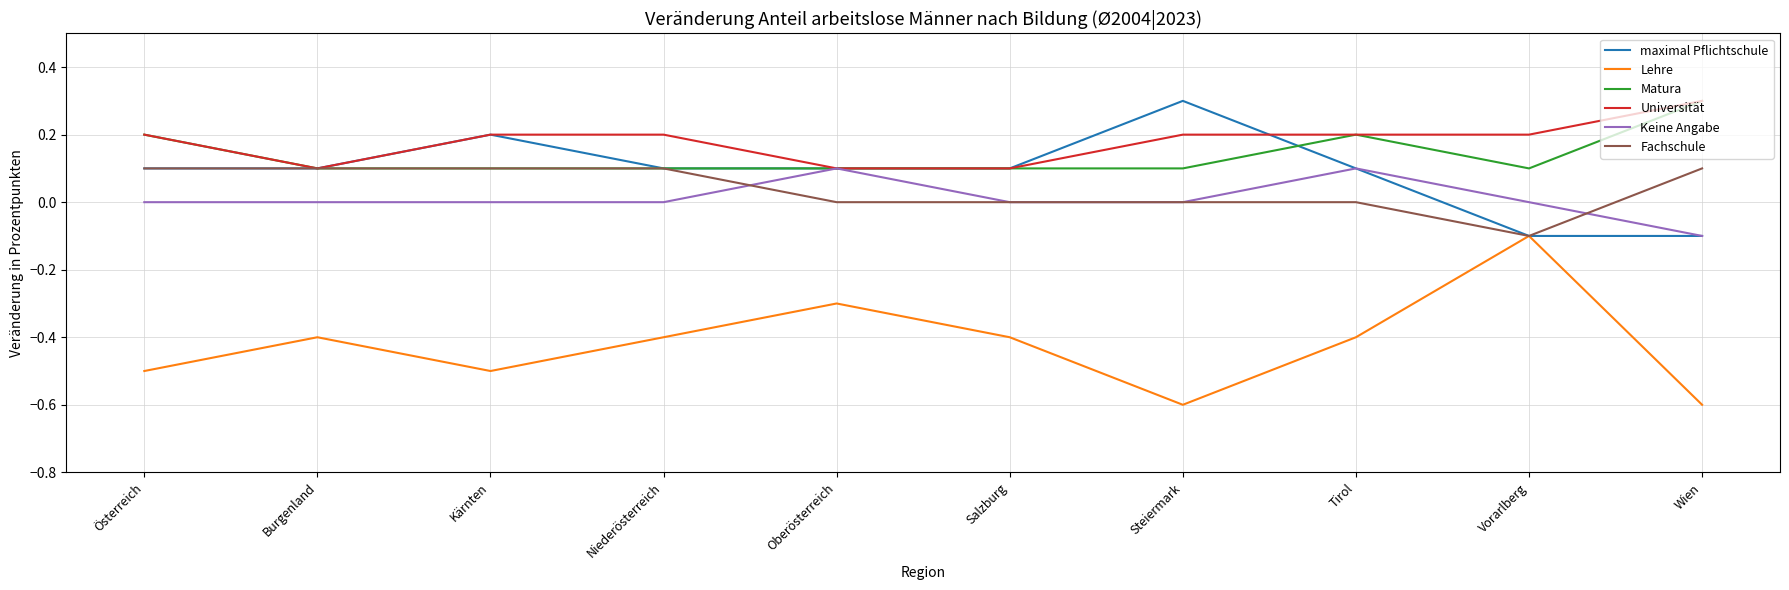

Read the Lehre value at Tirol.

-0.4